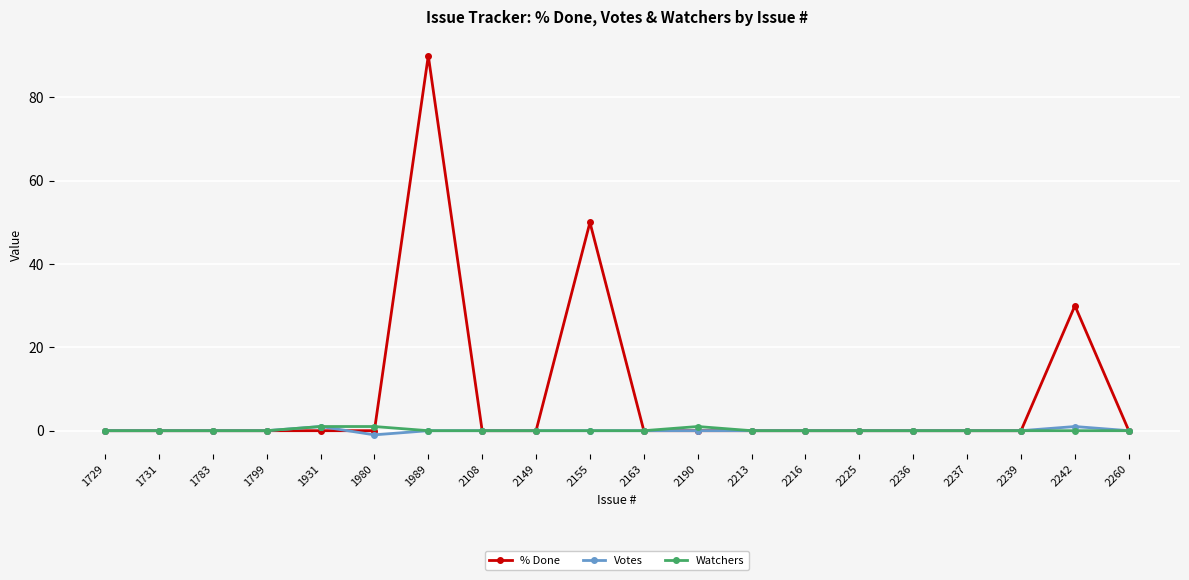

Which series changed the most between 1931 and 2242?

% Done